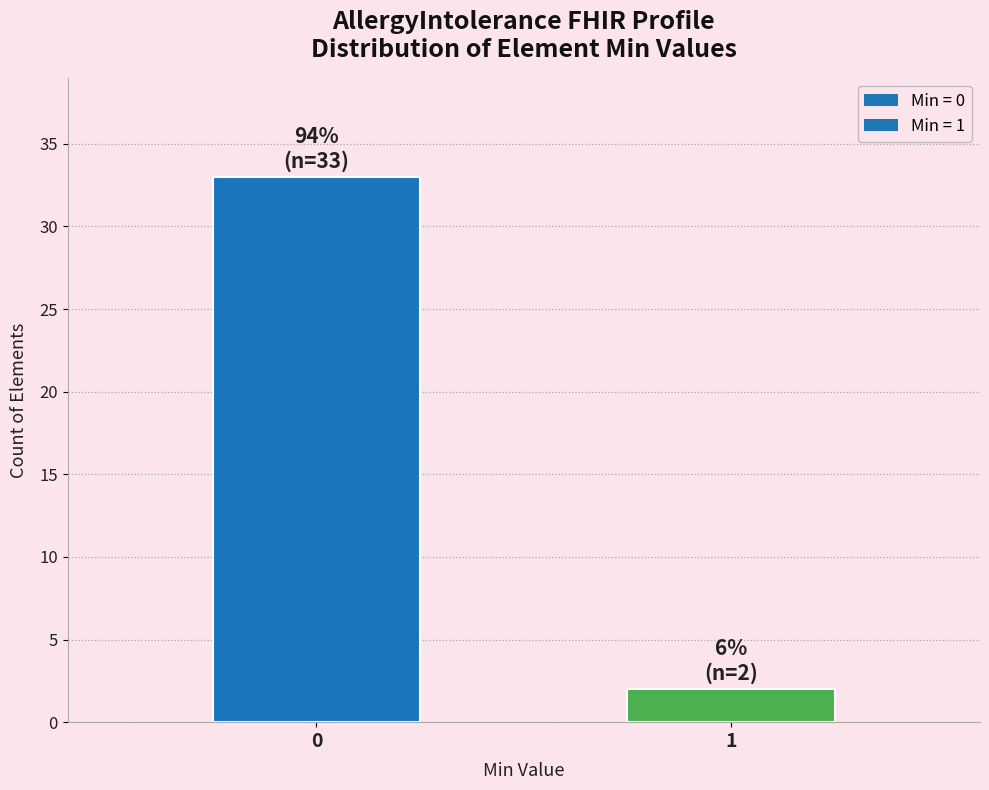

Reading left to right, what are all the values shown in this chart?

33	2